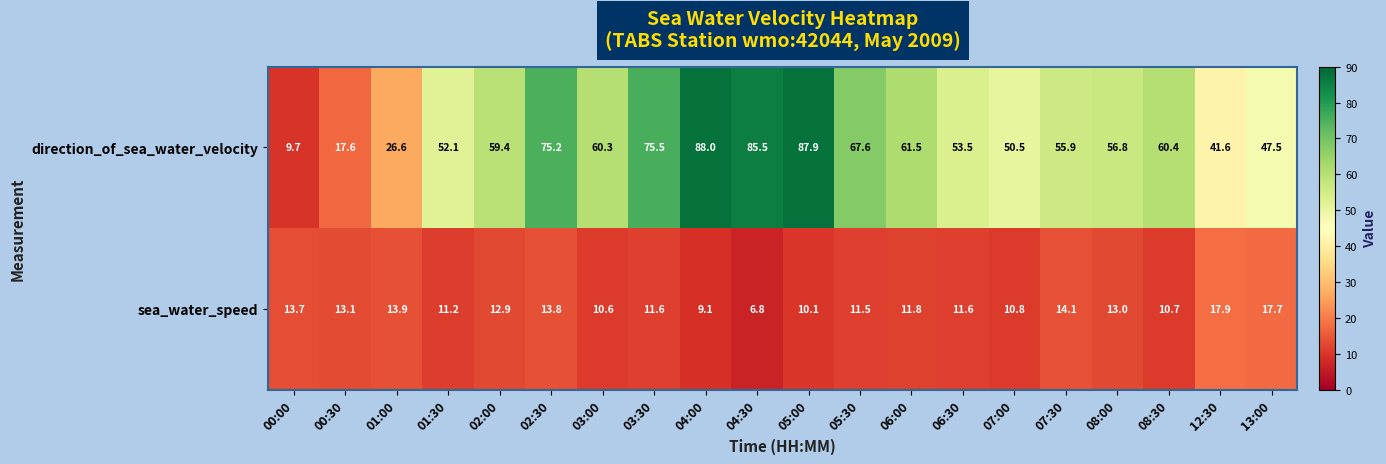

Where is sea_water_speed nearest to the value 12?

06:00